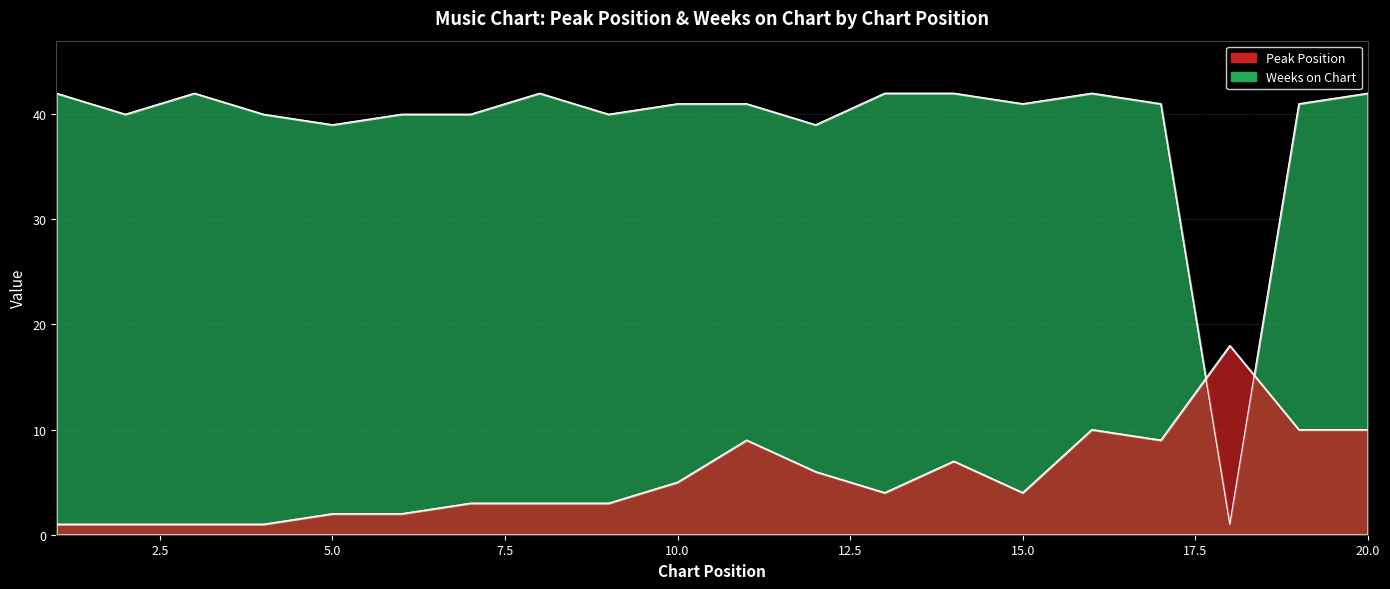

After their last crossing, which series has the higher values: Weeks on Chart or Peak Position?

Weeks on Chart